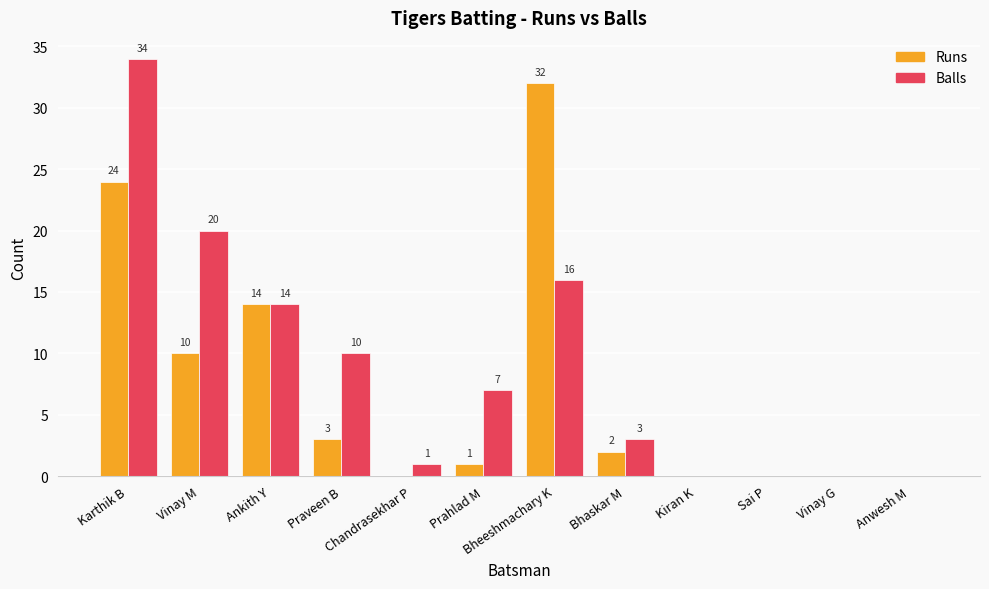

Count the number of categories in the chart.

12